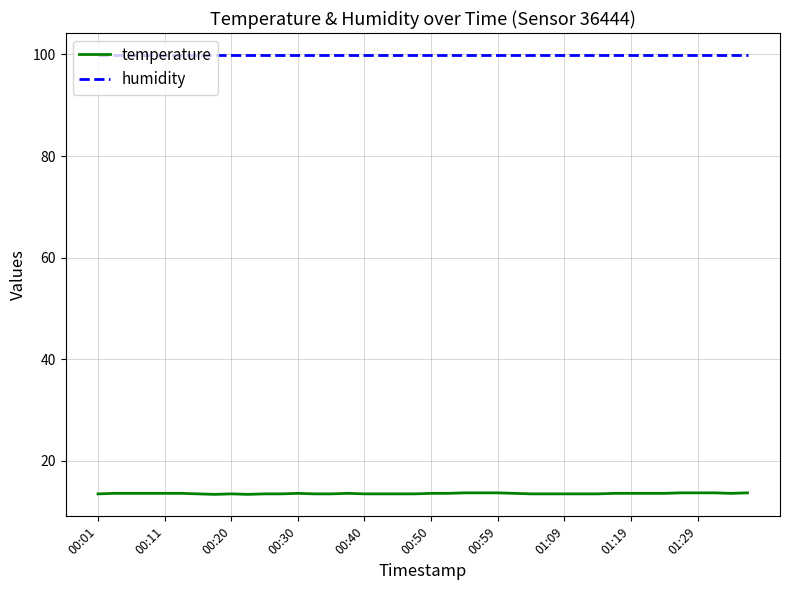

How many lines are shown in the chart?

2